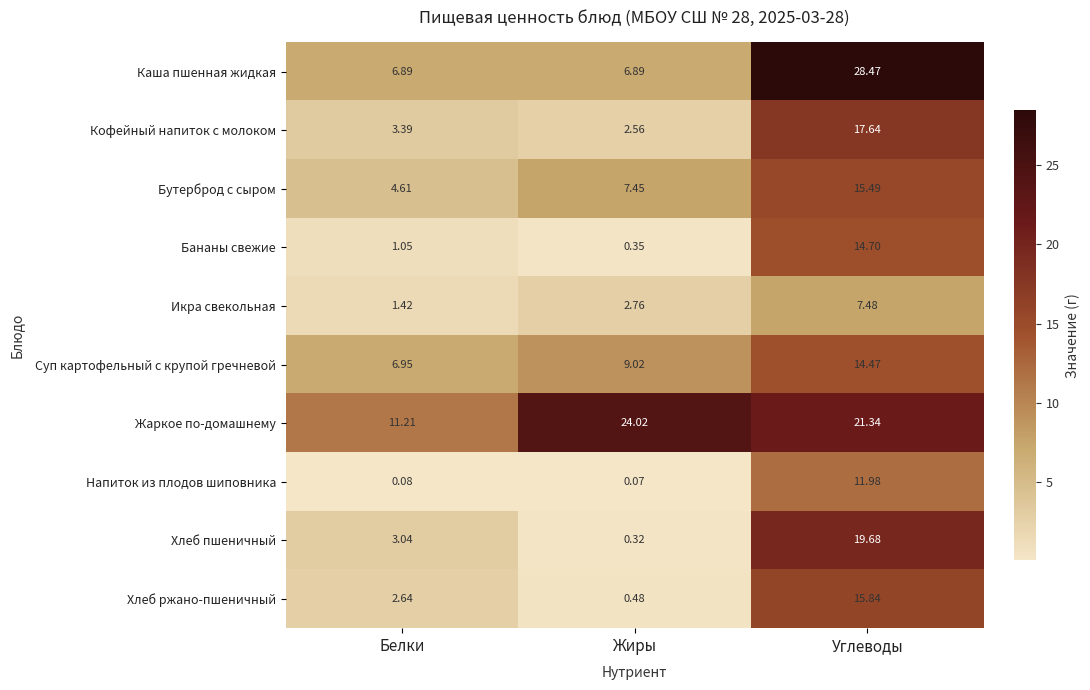

At Белки, list the series in order from smallest to largest.

Напиток из плодов шиповника, Бананы свежие, Икра свекольная, Хлеб ржано-пшеничный, Хлеб пшеничный, Кофейный напиток с молоком, Бутерброд с сыром, Каша пшенная жидкая, Суп картофельный с крупой гречневой, Жаркое по-домашнему